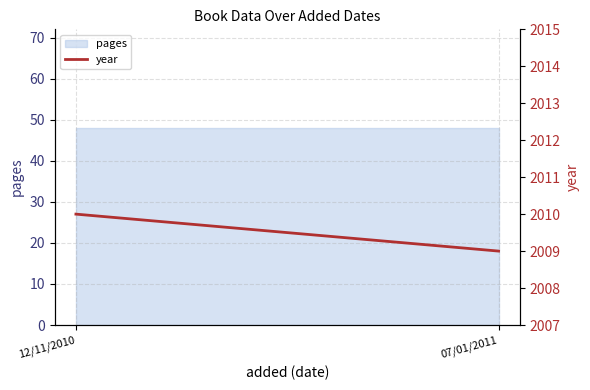

Where is the data nearest to the value 2009?

07/01/2011